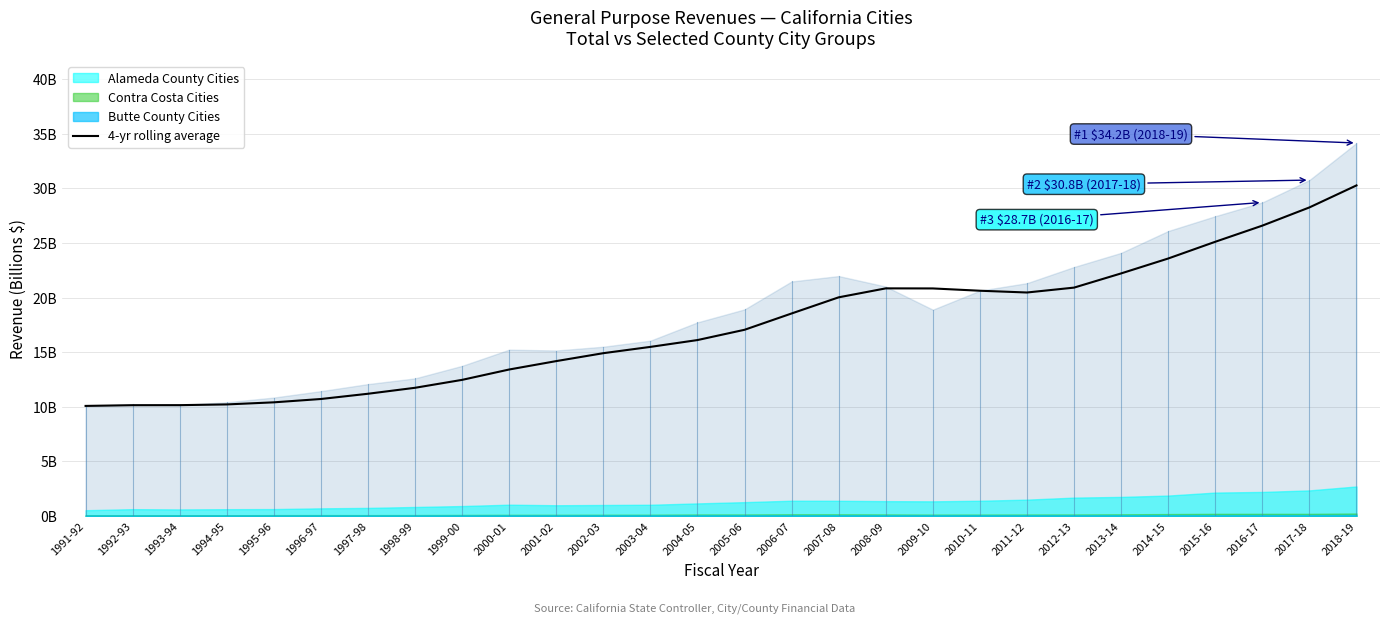

What is the label of the 4th point from the right?

2015-16